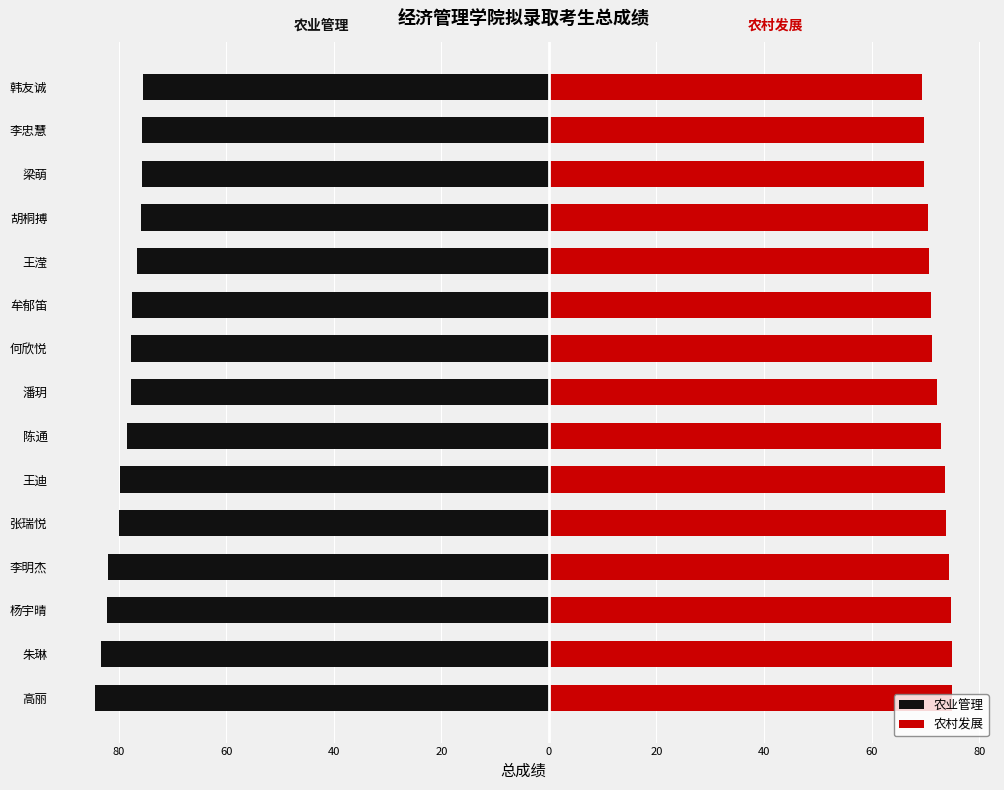

What is the minimum value for 农村发展?

69.4